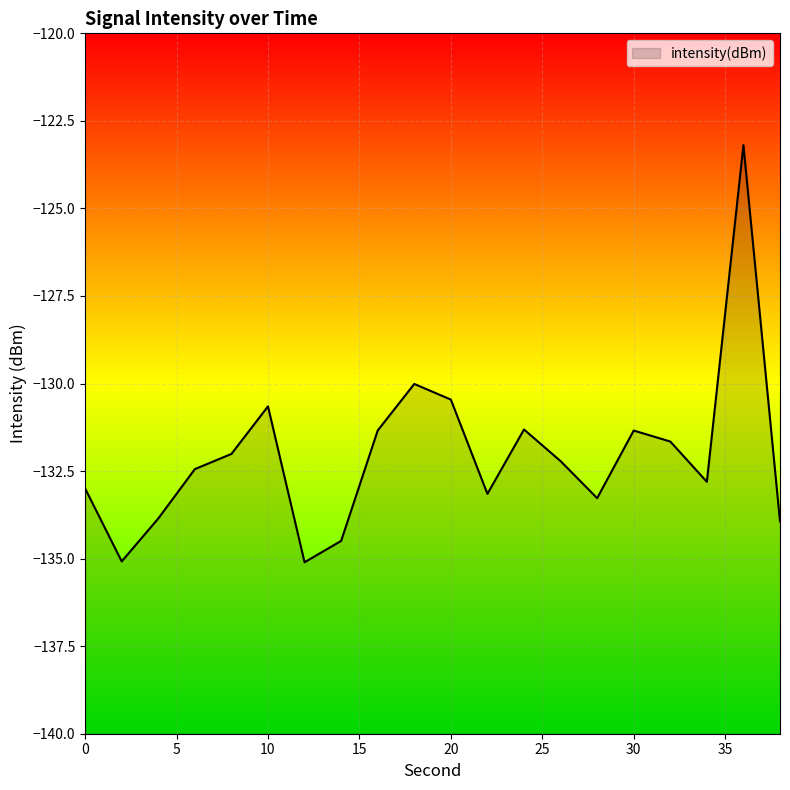

At which label is the value closest to -129?

18